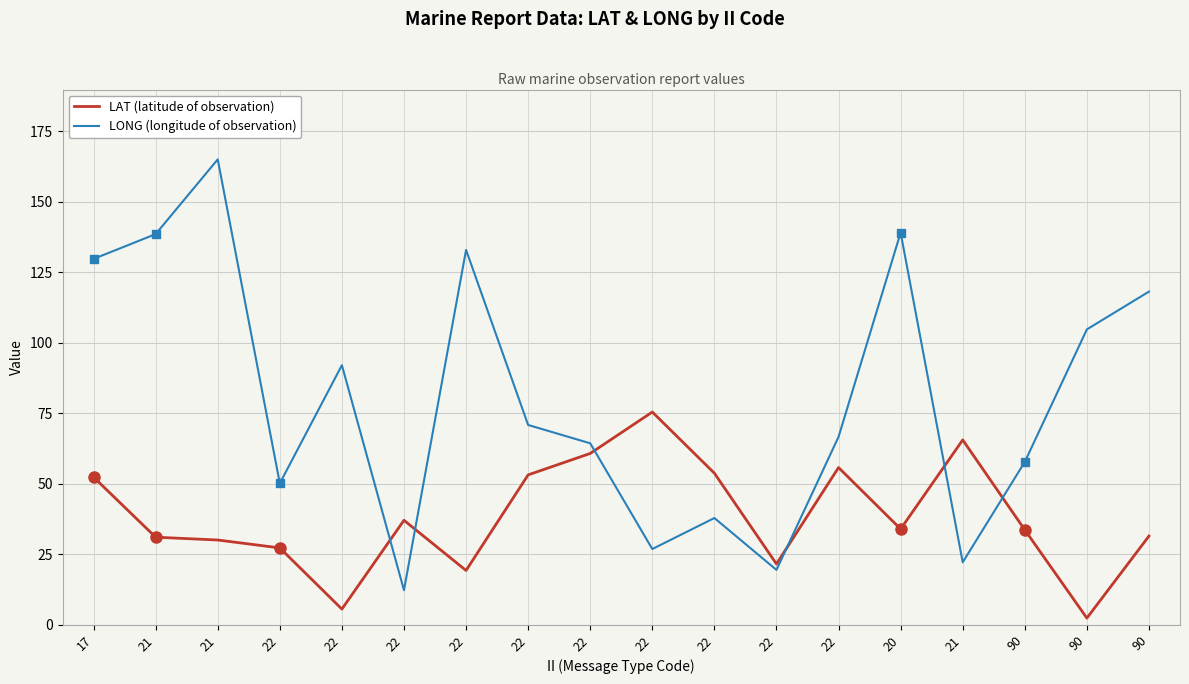

At which label does LAT (latitude of observation) reach its minimum?

90